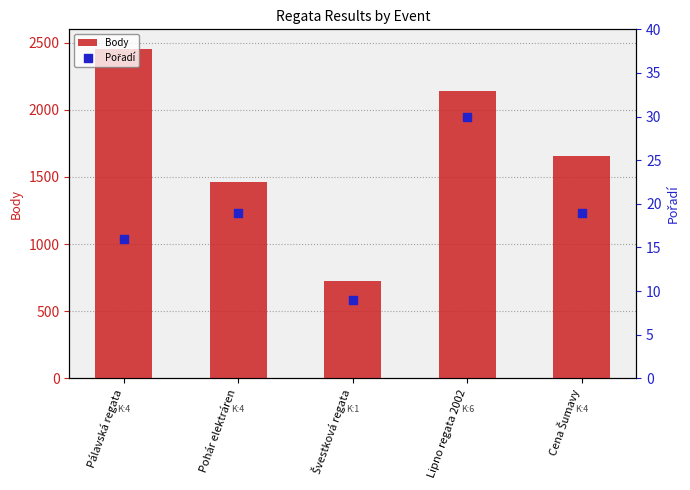

What is the total value across all series at Cena Šumavy?

1672